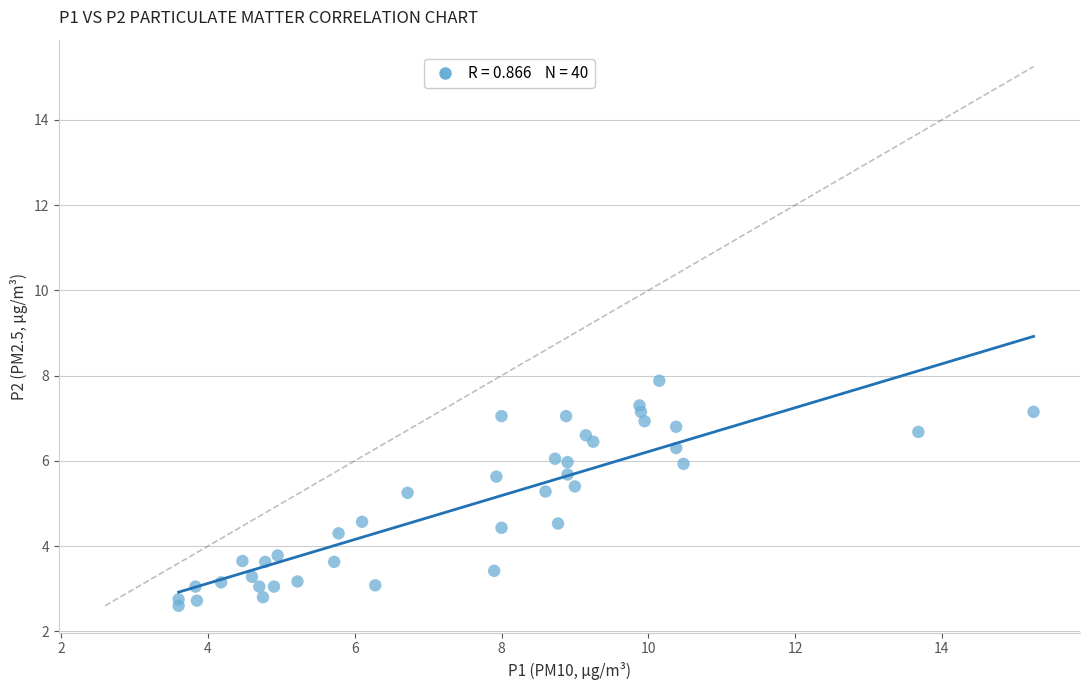

What is the range of Y values (max minus min)?

5.3